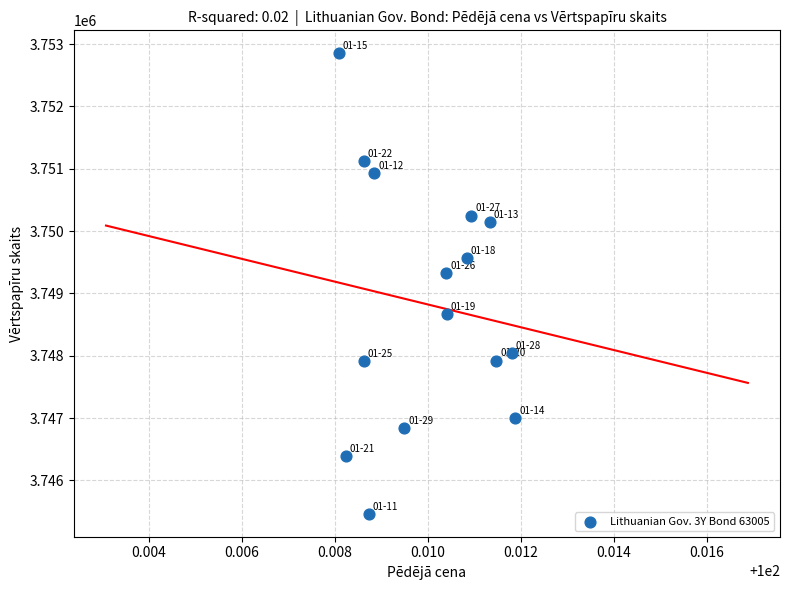

What Y value in the scatter plot is closest to 3749158?

3749319.5